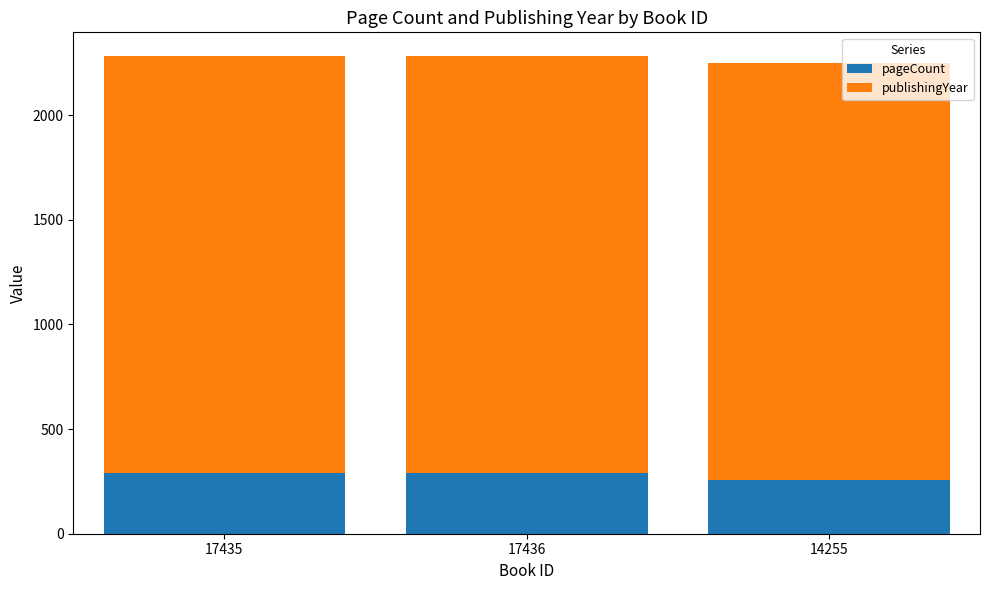

Is it true that pageCount equals 288 at 17436?

True